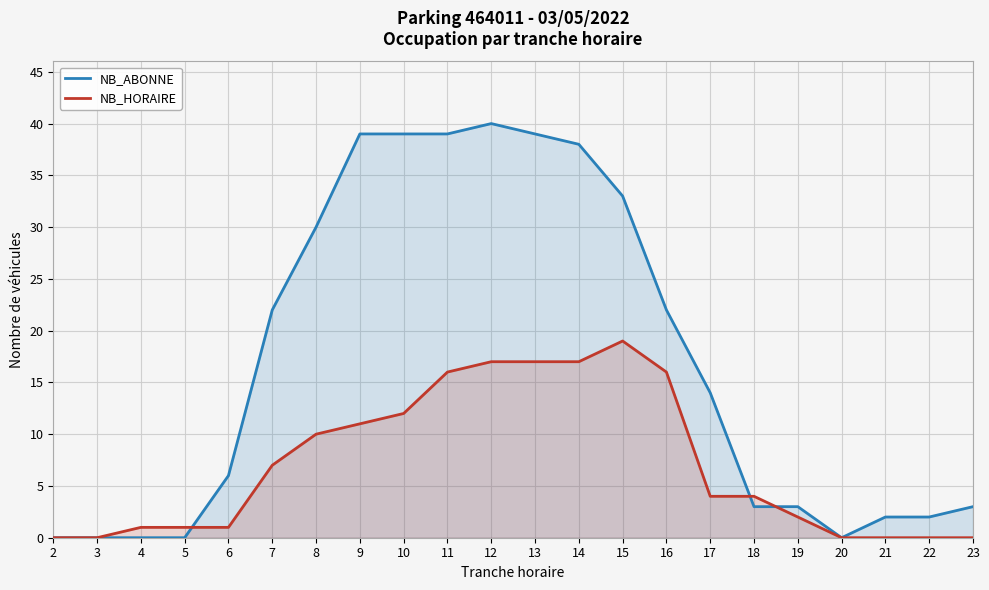

Where is NB_ABONNE nearest to the value 20?

7